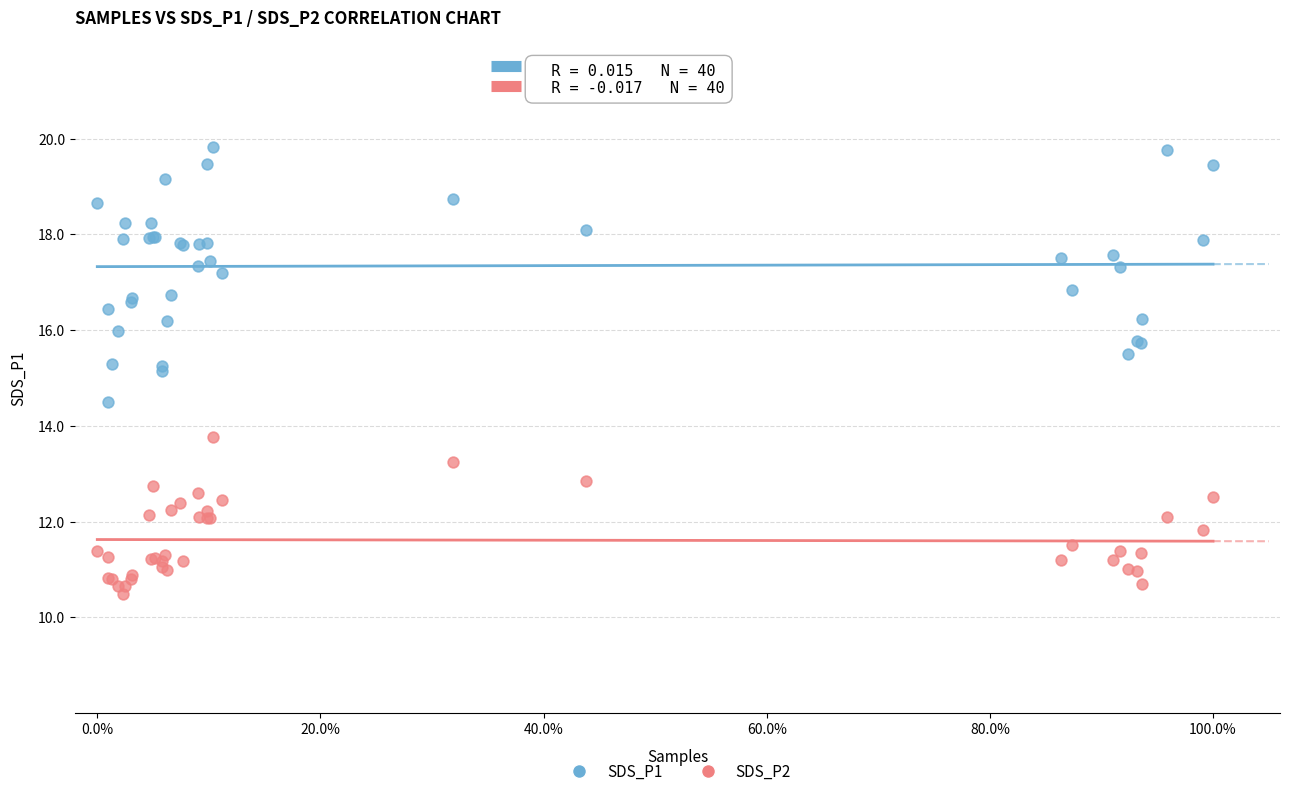

Which series has the largest Y range (max minus min)?

SDS_P1